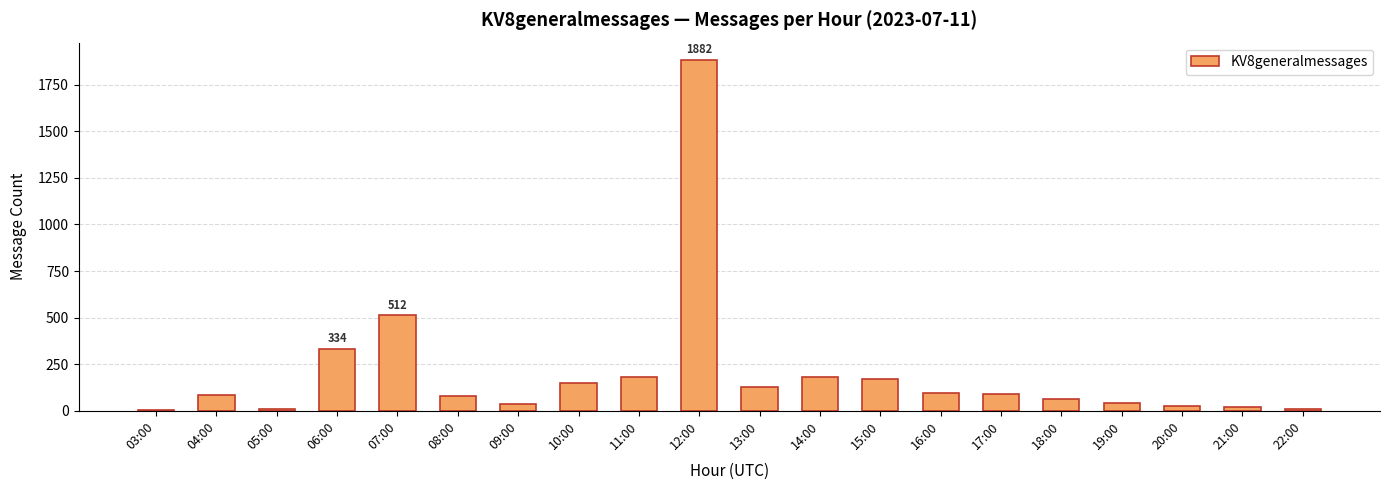

How many categories are shown in the chart?

20